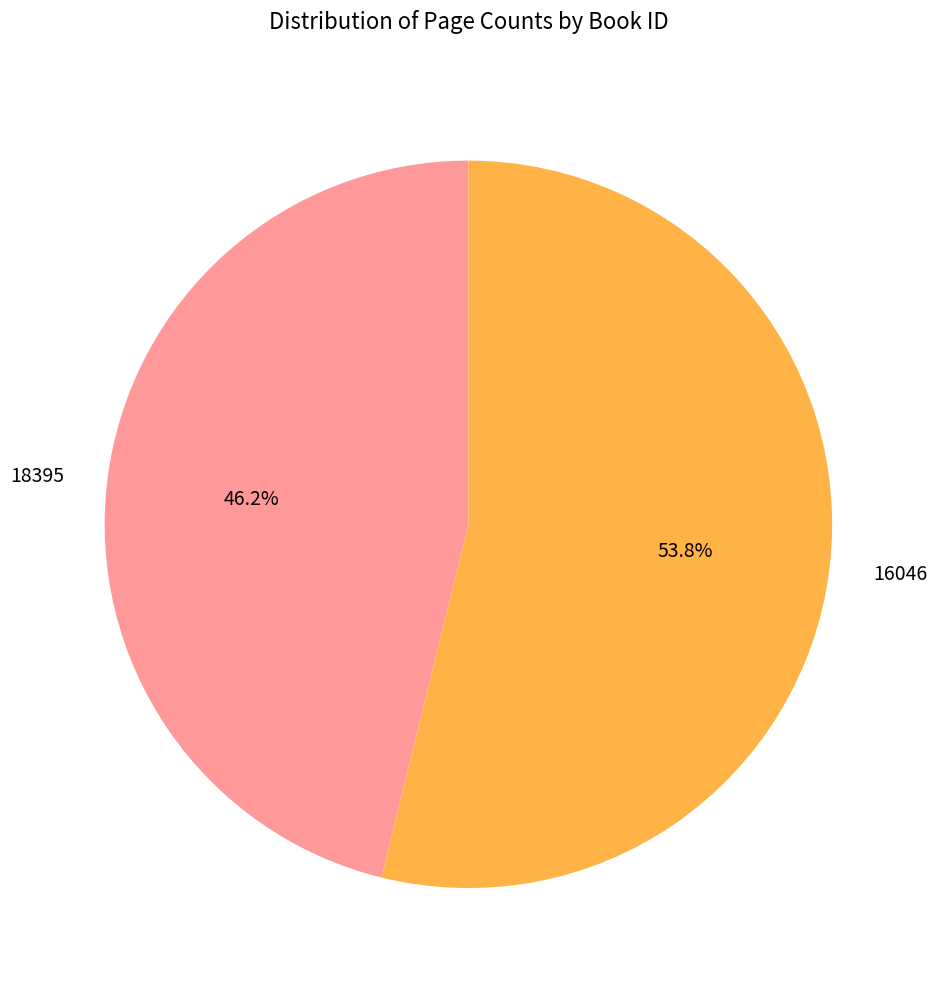

Which has a higher value, 18395 or 16046?

16046